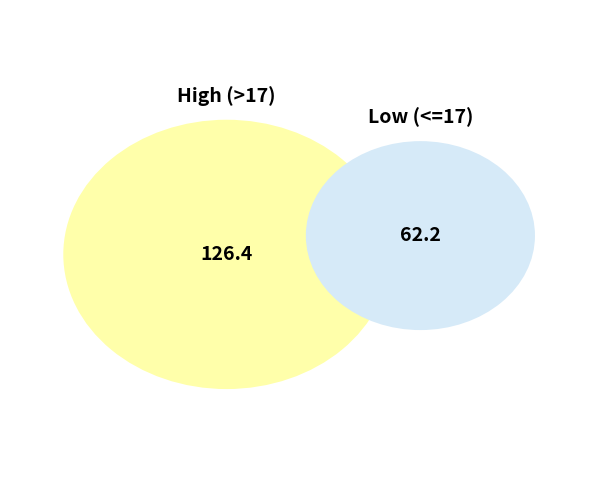

Is 2025-10-01 the majority of the pie?

No